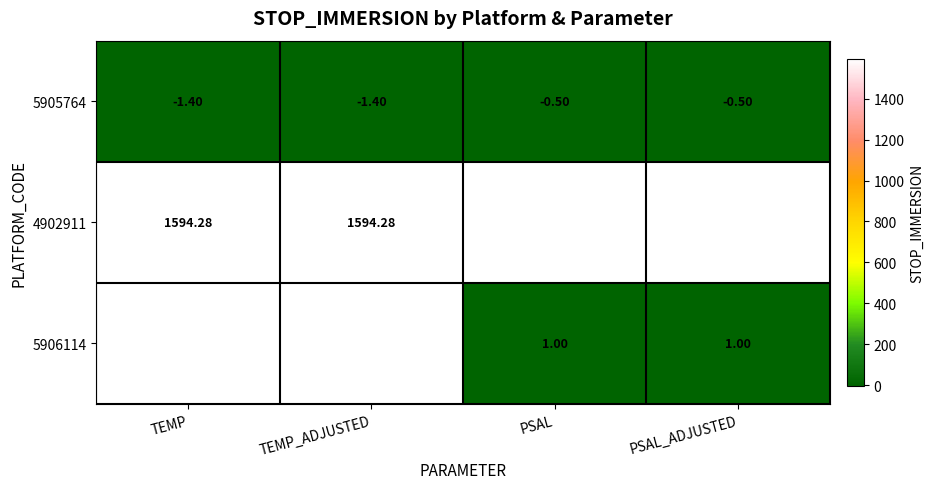

What is the maximum value for 5905764?

-0.5